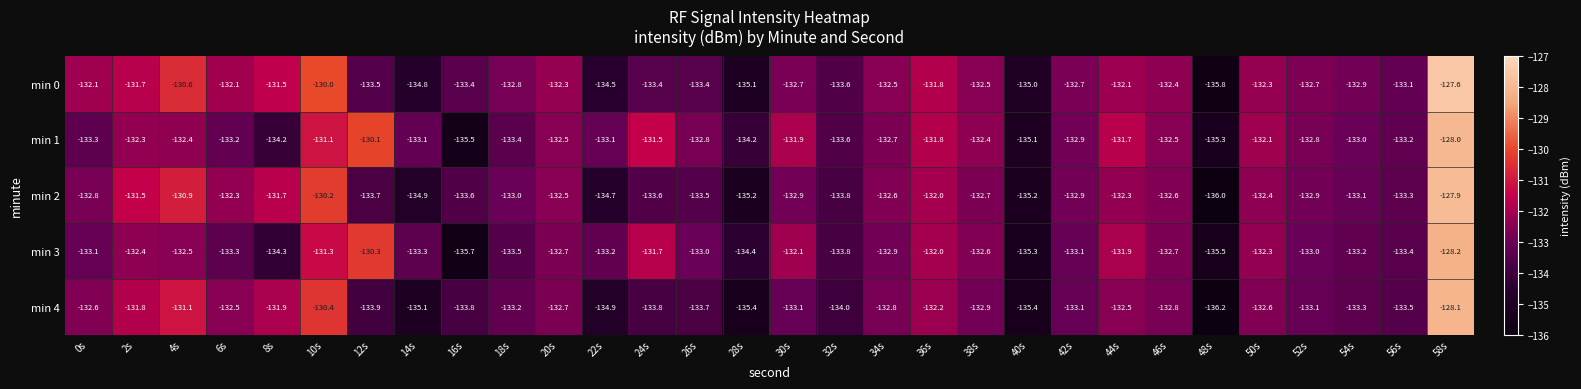

Which series has the largest range (max minus min)?

min 0